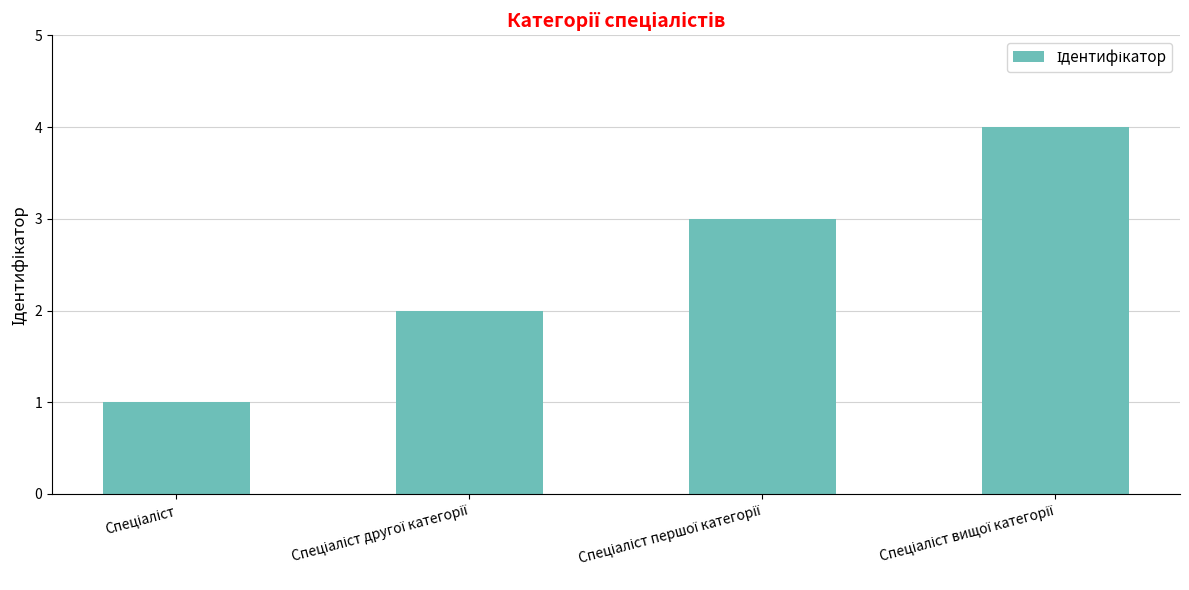

What is the difference between the maximum and minimum values?

3